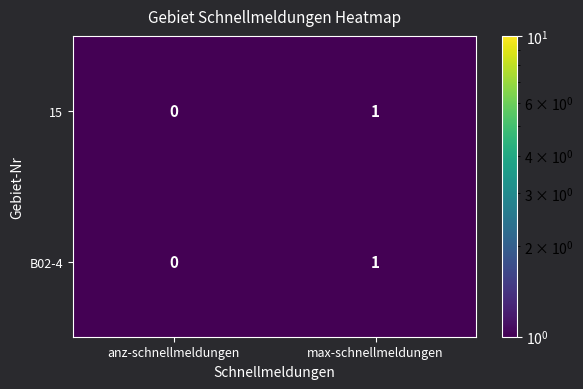

The value of 15 at anz-schnellmeldungen is 0. True or false?

True